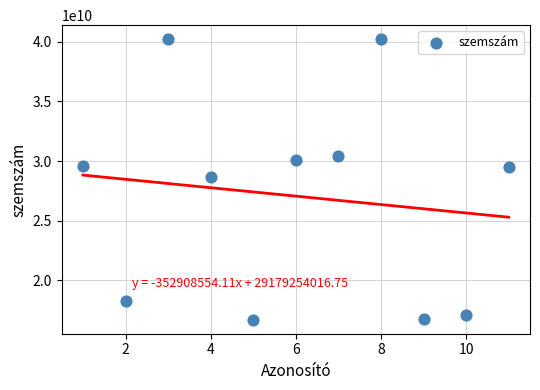

What is the average Y value?

27061802692